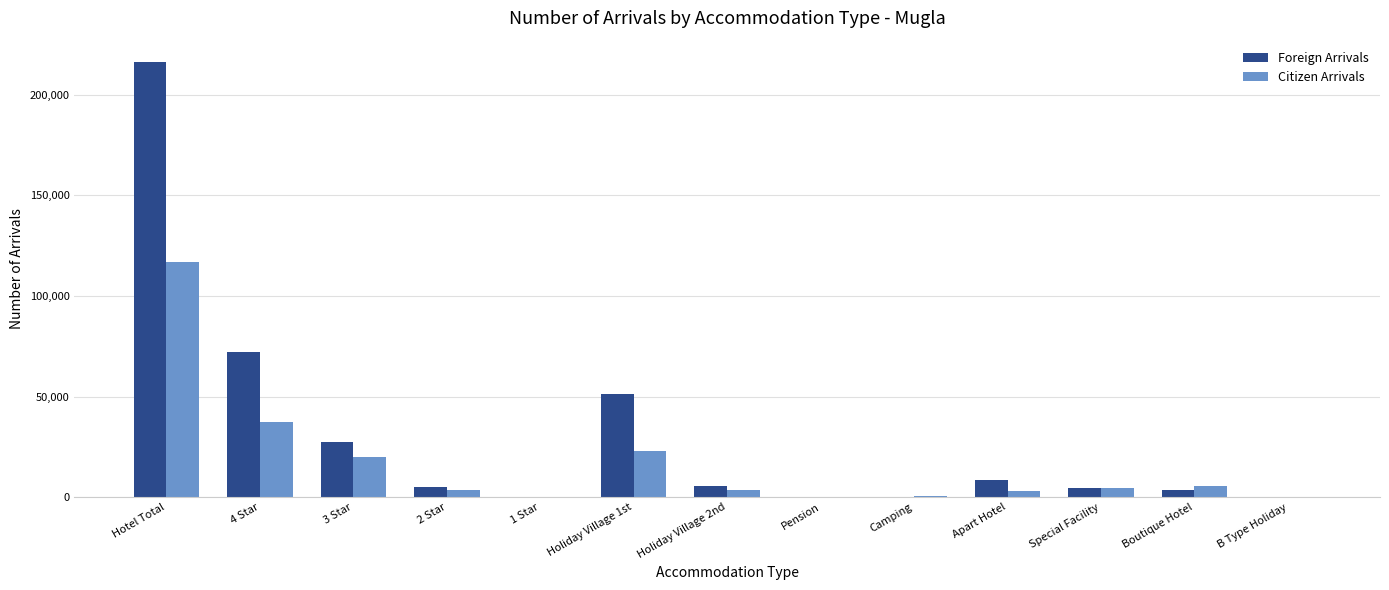

At which category is the sum across all series the highest?

Hotel Total